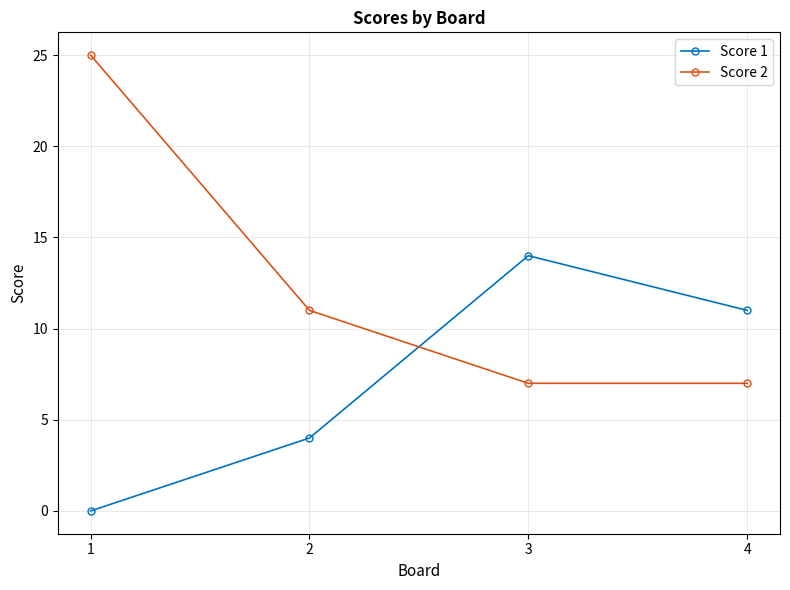

What is the maximum value shown in the chart?

25